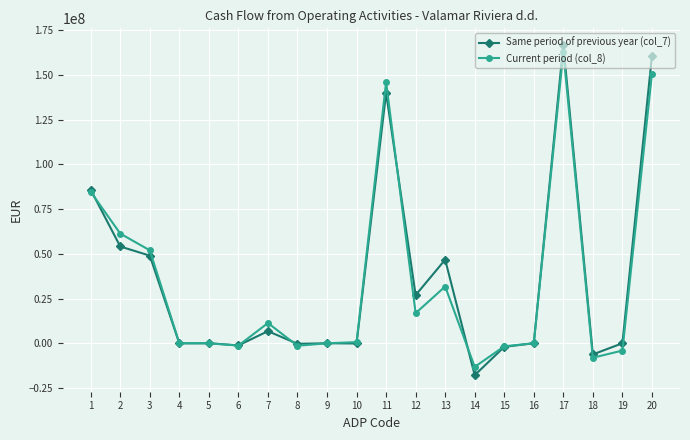

True or false: Current period (col_8) has more than 1 interior local peaks.

True